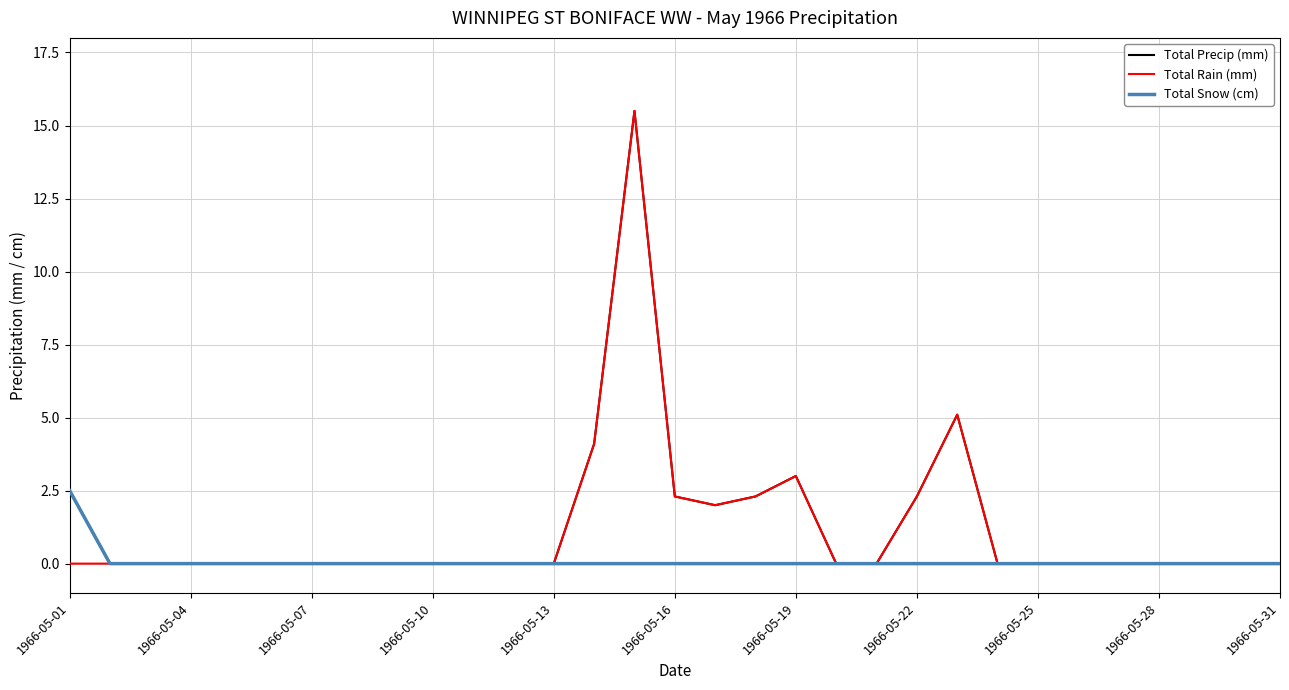

What is the maximum value for Total Rain (mm)?

15.5